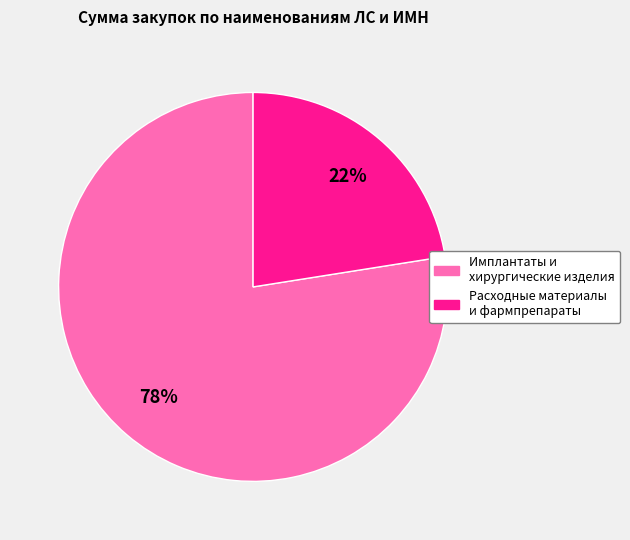

Between Расходные материалы и фармпрепараты and Имплантаты и хирургические изделия, which is larger?

Имплантаты и хирургические изделия